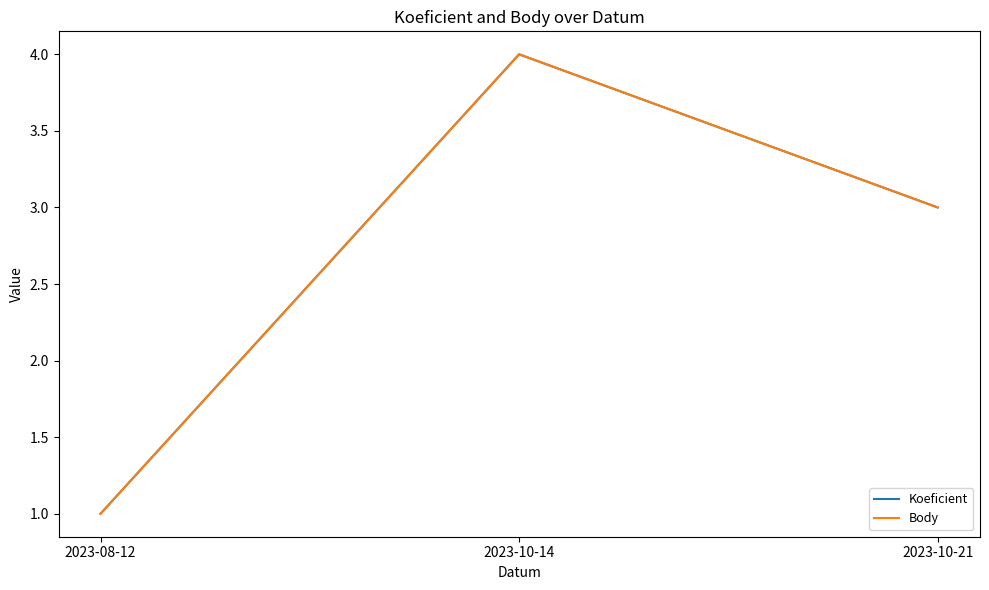

At which label does Koeficient reach its minimum?

2023-08-12